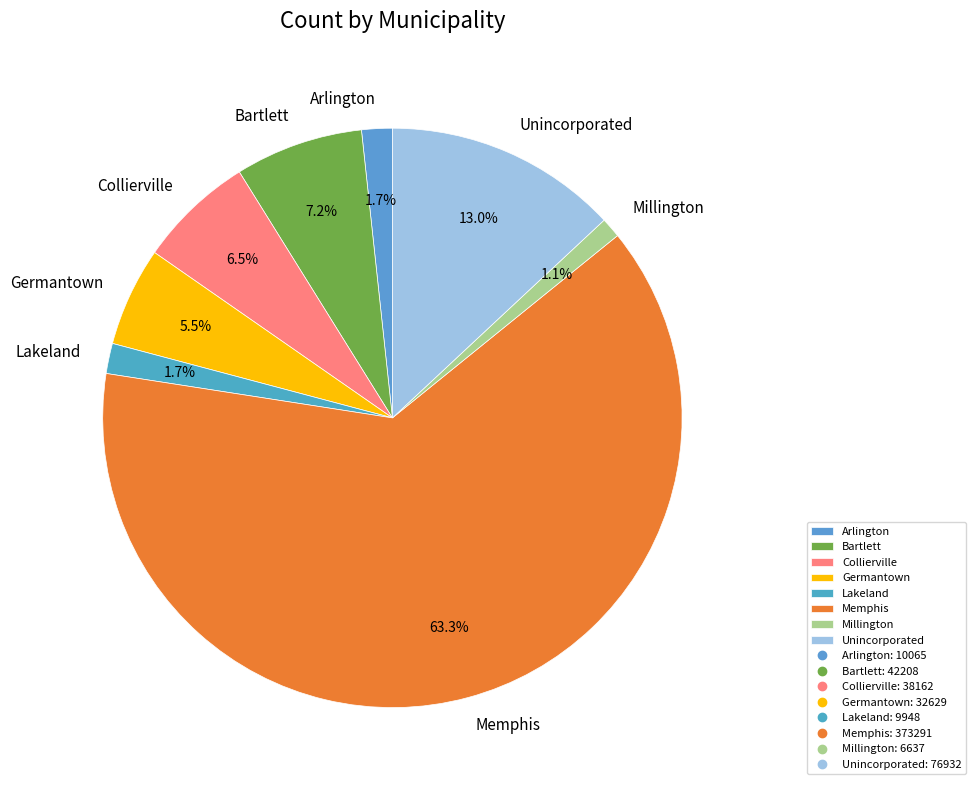

What percentage is the Memphis slice, to the nearest percent?

63%